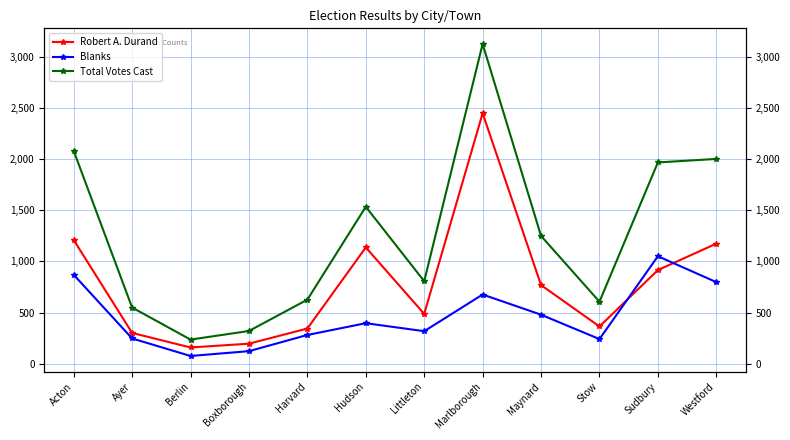

True or false: Blanks and Total Votes Cast cross at least once.

False